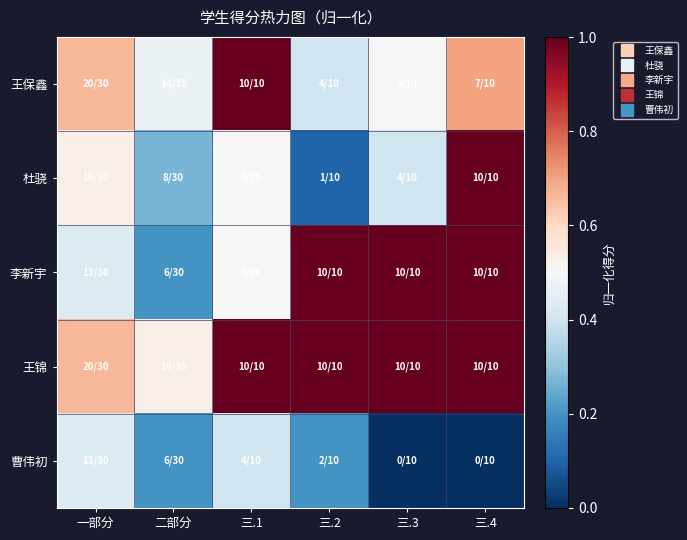

At which category is the sum across all series the highest?

三.4